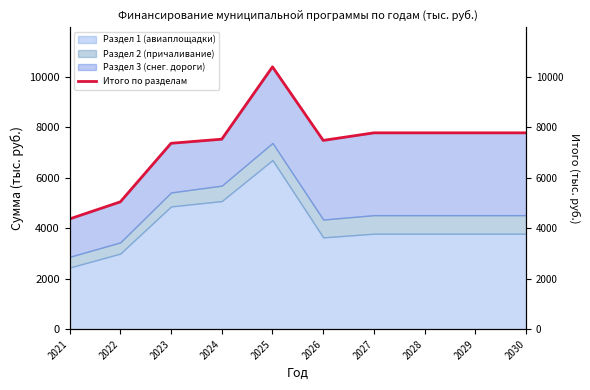

What is the value of the 4th point from the left?

7533.7